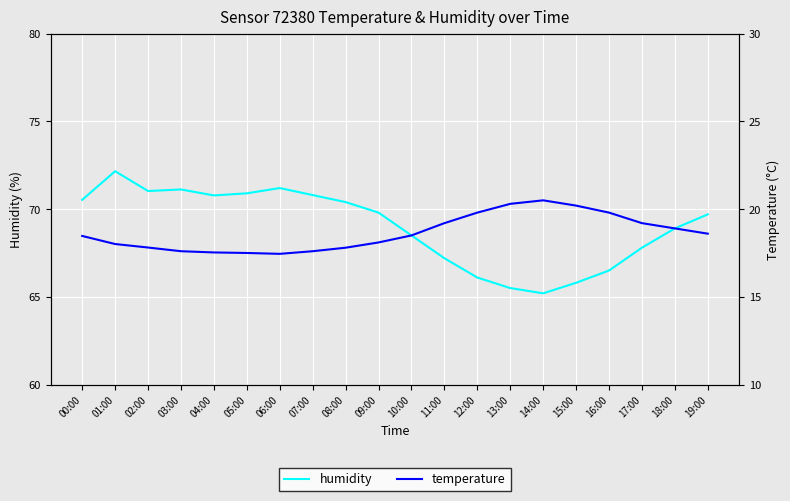

Does the chart display data point markers on the line(s)?

No